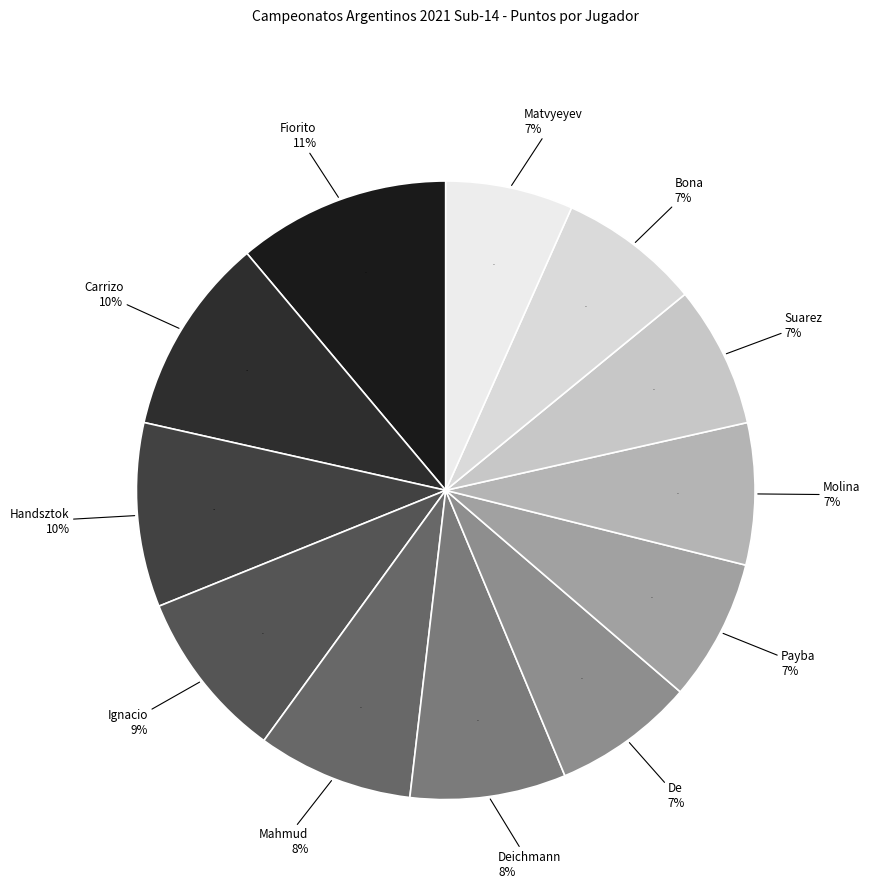

Which category has the biggest portion of the pie?

Fiorito Joaquin